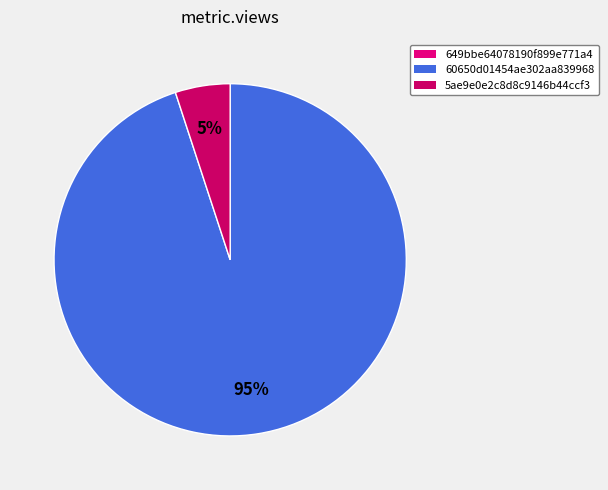

Which slice is the largest?

60650d01454ae302aa839968